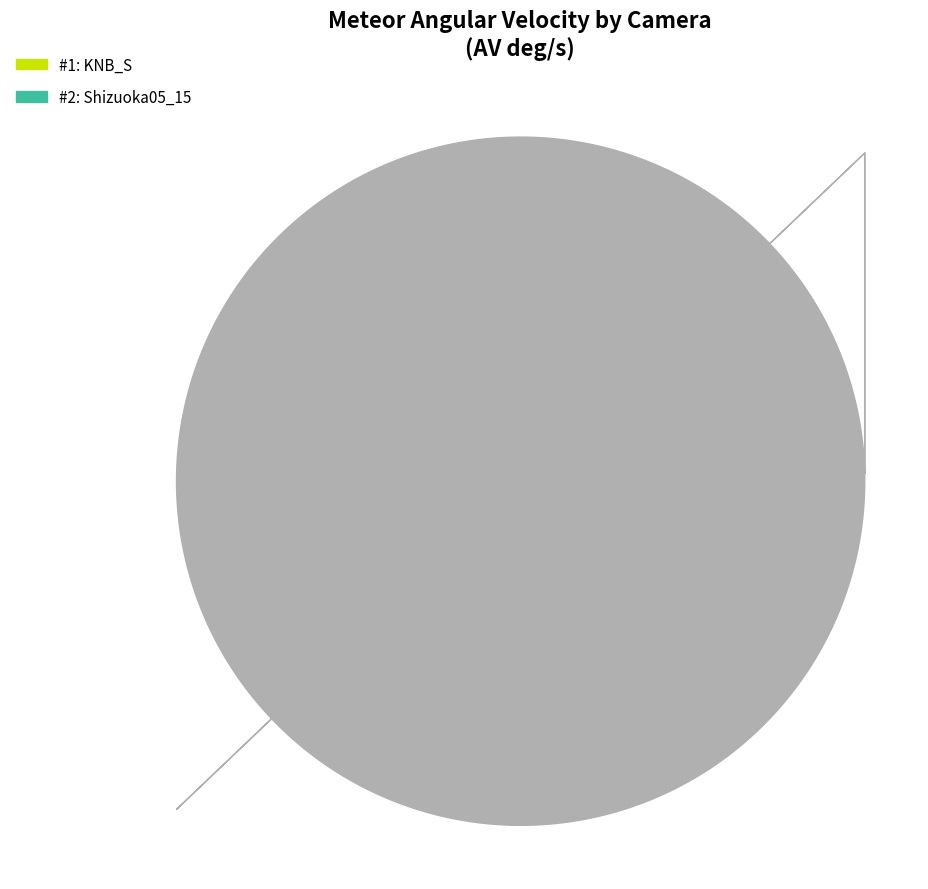

Is there a majority slice in this chart?

Yes